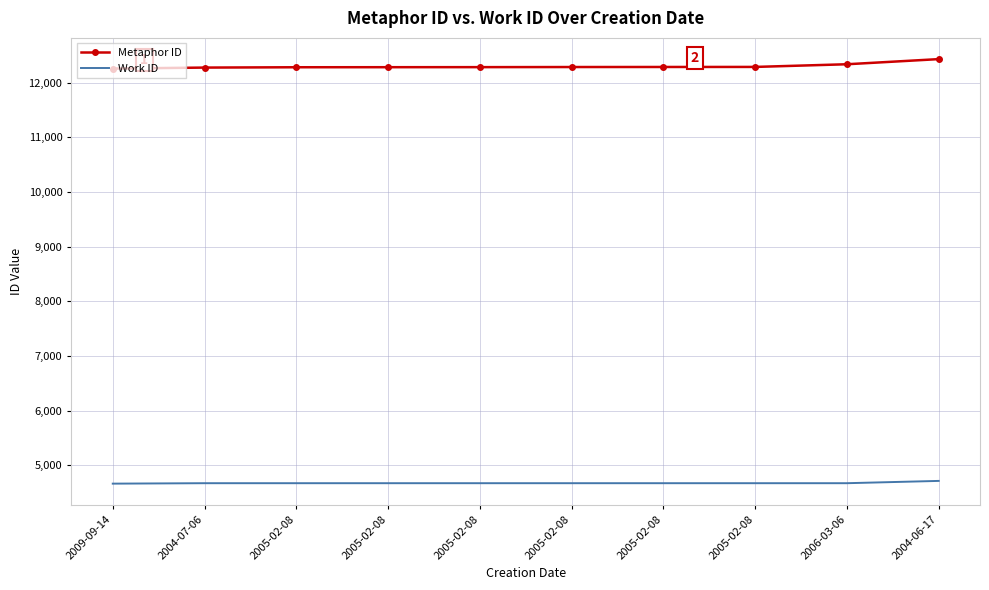

Reading left to right, extract all data points from this chart.

Metaphor ID: 12261	12279	12285	12286	12287	12289	12290	12291	12340	12434
Work ID: 4663	4671	4671	4671	4671	4671	4671	4671	4671	4713